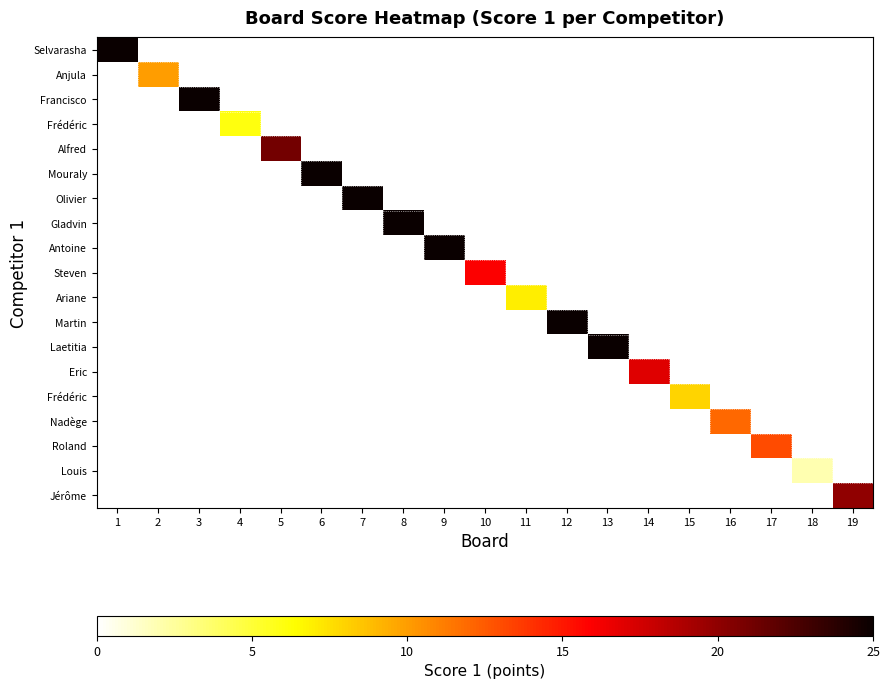

Count the number of categories in the chart.

19